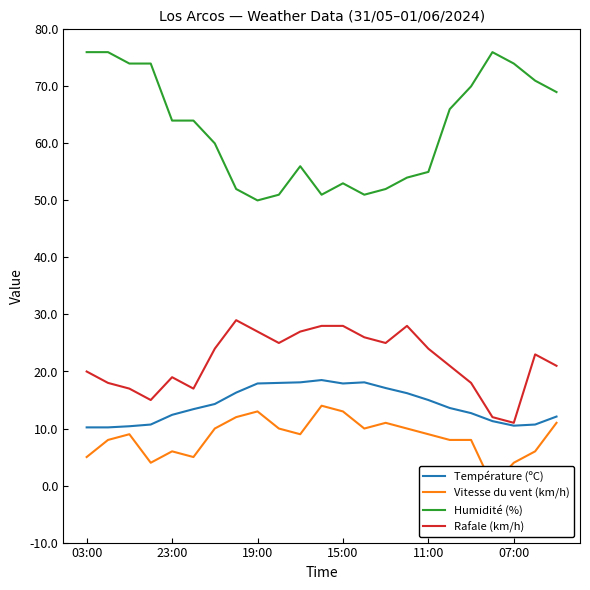

Read the Vitesse du vent (km/h) value at 10.

9.0